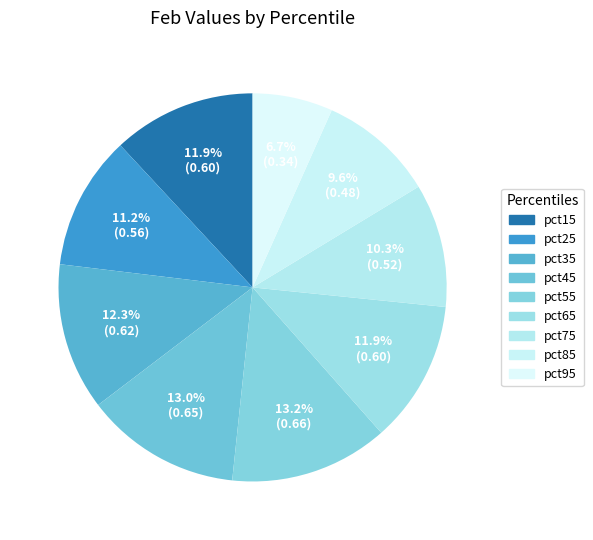

How many slices are in this pie chart?

9